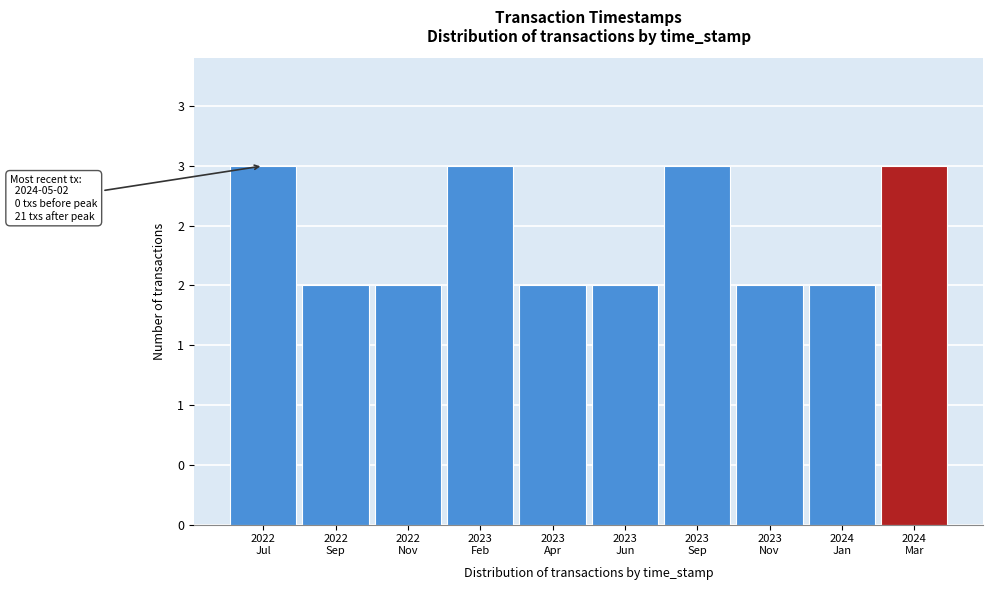

Does the chart contain any negative values?

No